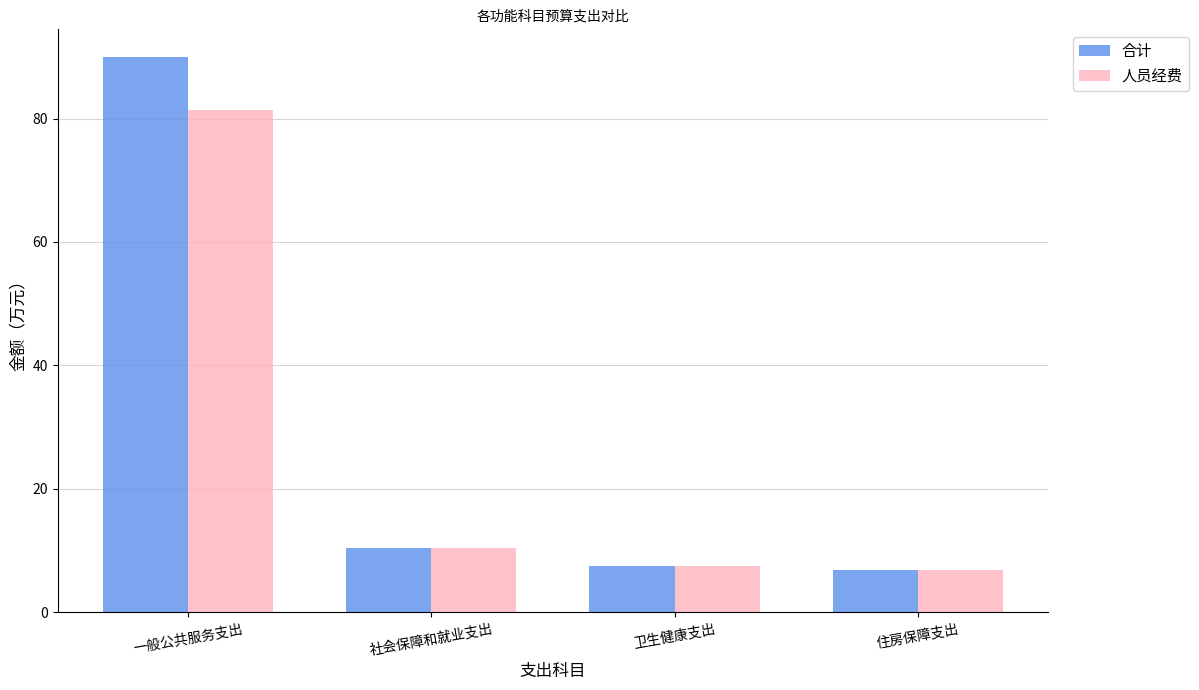

How many data points in 人员经费 are above 10?

2